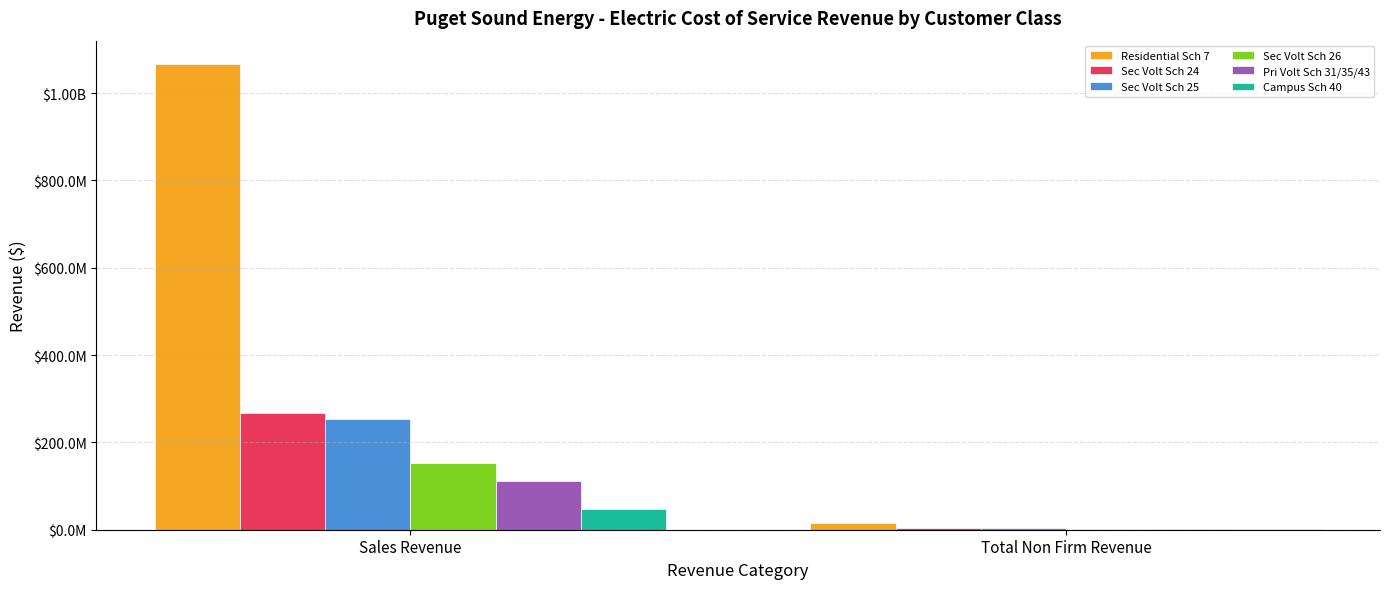

What is the average value of the Sec Volt Sch 26 series?

77116798.8